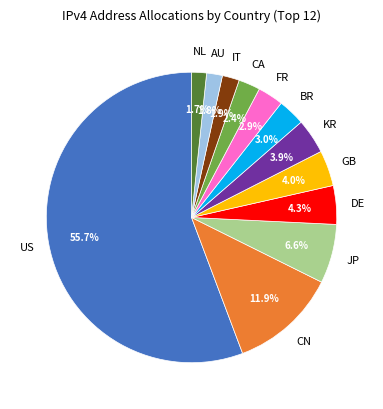

Is there a majority slice in this chart?

Yes